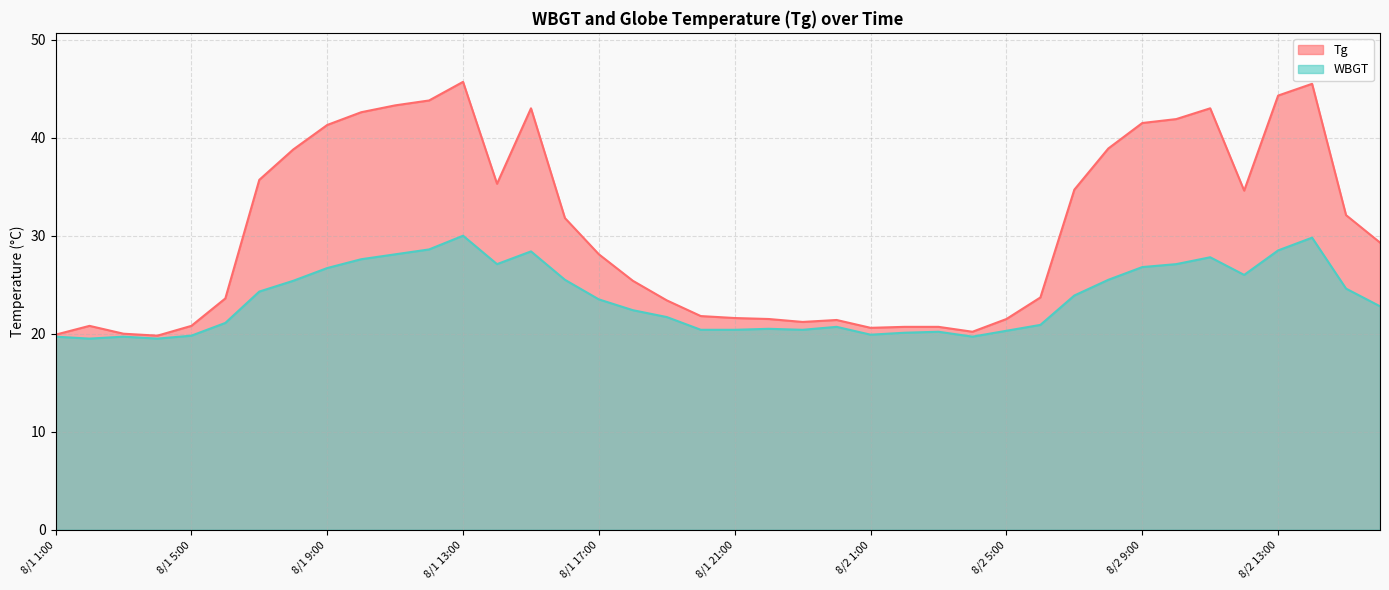

Reading left to right, list all the values displayed in this chart.

Tg: 19.9	20.8	20.0	19.8	20.8	23.6	35.7	38.8	41.3	42.6	43.3	43.8	45.7	35.3	43.0	31.8	28.1	25.4	23.4	21.8	21.6	21.5	21.2	21.4	20.6	20.7	20.7	20.2	21.5	23.7	34.7	38.9	41.5	41.9	43.0	34.6	44.3	45.5	32.1	29.3
WBGT: 19.7	19.5	19.7	19.5	19.8	21.1	24.3	25.4	26.7	27.6	28.1	28.6	30.0	27.1	28.4	25.5	23.5	22.4	21.7	20.4	20.4	20.5	20.4	20.7	19.9	20.1	20.2	19.7	20.3	20.9	23.9	25.5	26.8	27.1	27.8	26.0	28.5	29.8	24.6	22.8